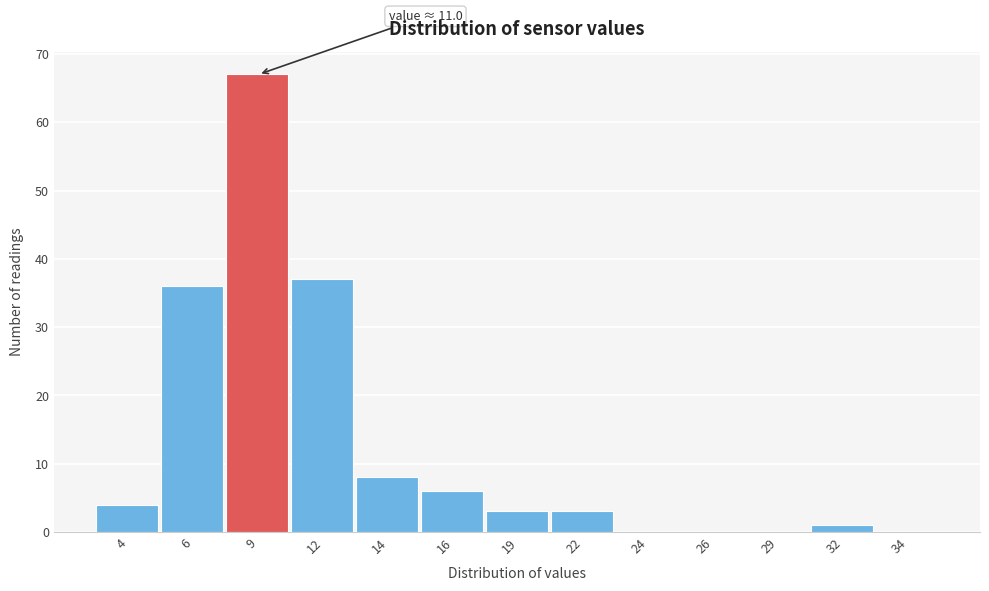

Reading left to right, extract all data points from this chart.

4=4	6=36	9=67	12=37	14=8	16=6	19=3	22=3	24=0	26=0	29=0	32=1	34=0